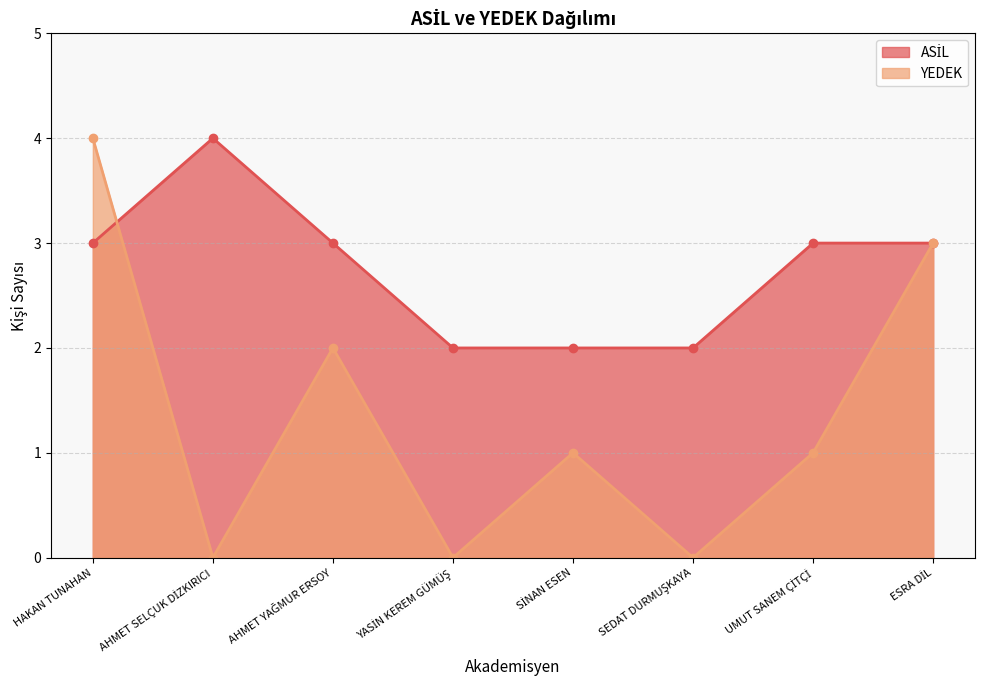

Count the number of categories in the chart.

8